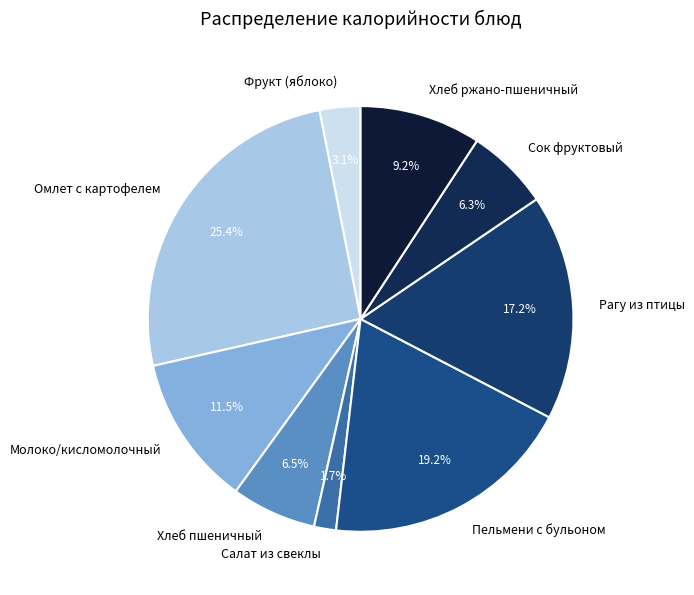

How much of the chart is everything except Фрукт (яблоко)?

96.9%